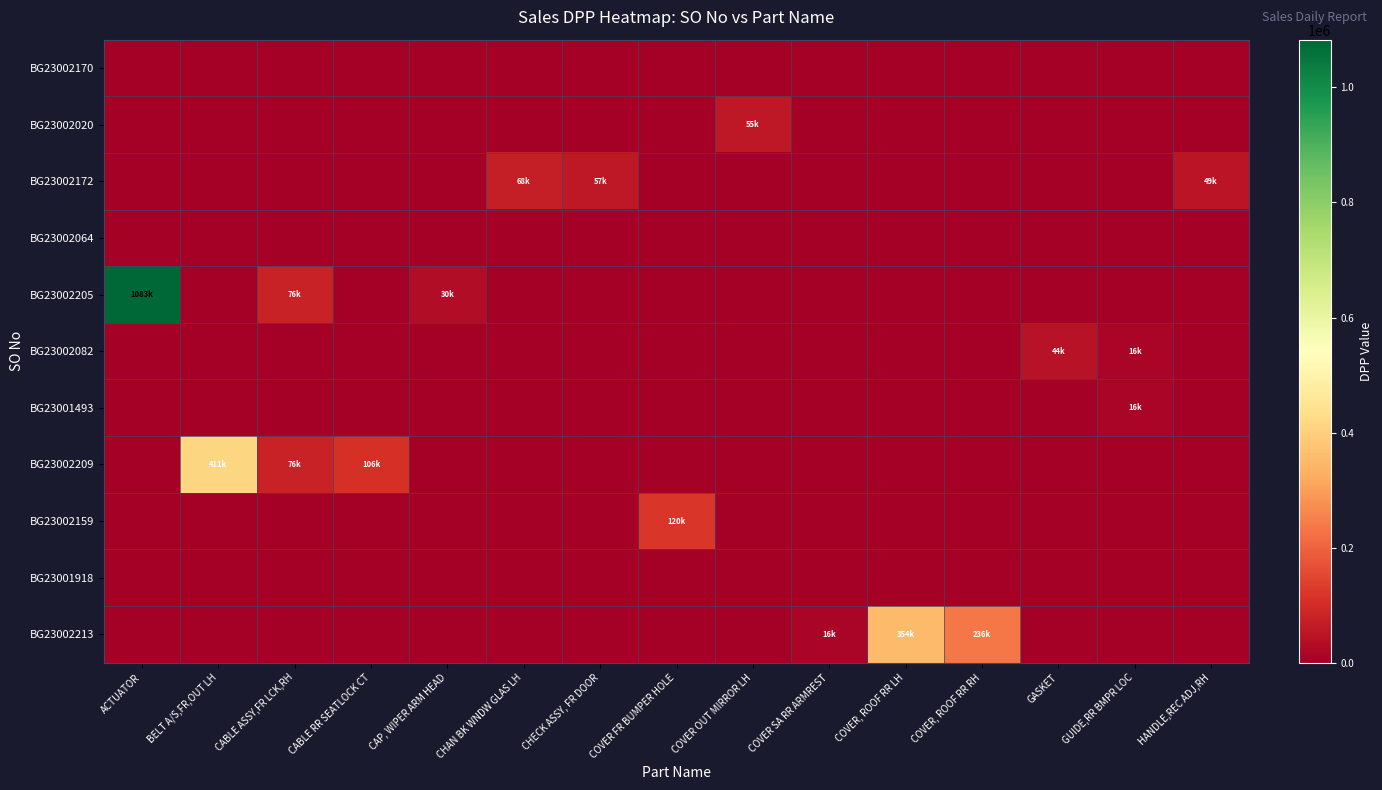

At which category is the sum across all series the highest?

ACTUATOR